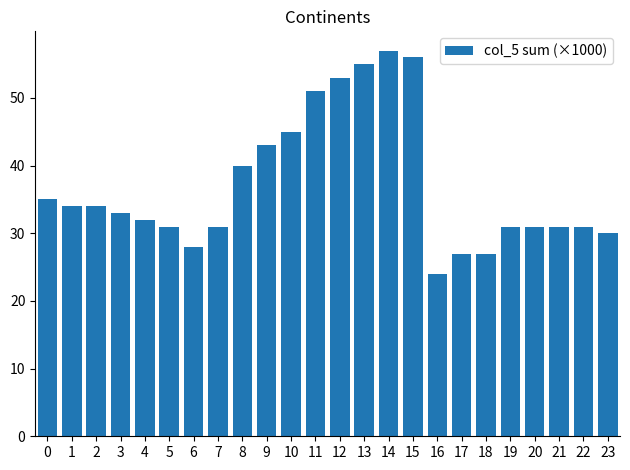

The chart shows a value of 42 at 22. True or false?

False